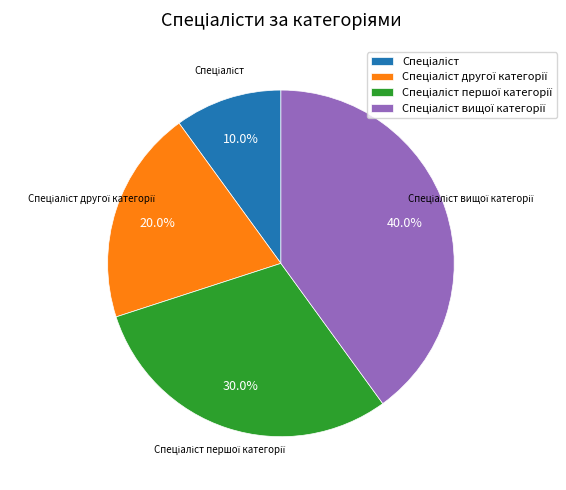

Is there a majority slice in this chart?

No